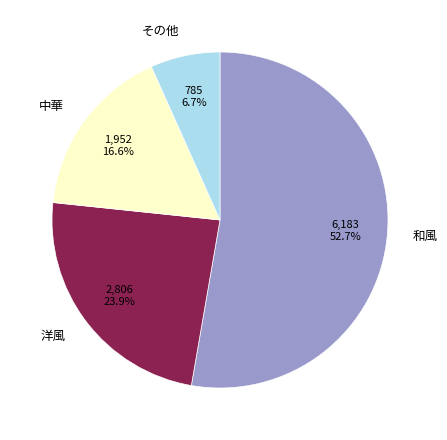

What is the ratio of the value at その他 to the value at 中華?

0.4